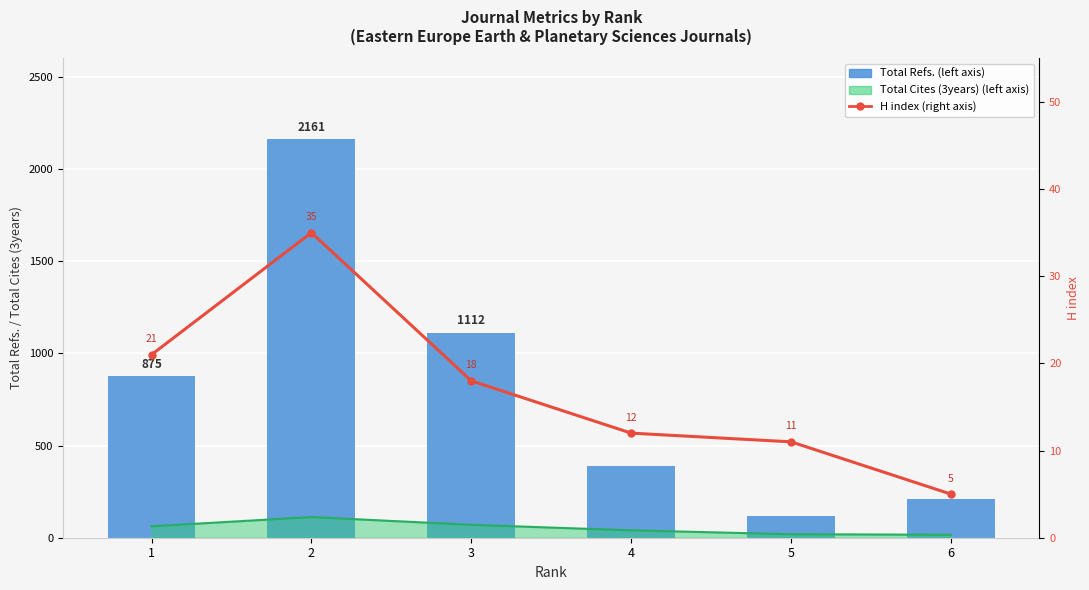

The H index (right axis) series shows 35 at 2. True or false?

True